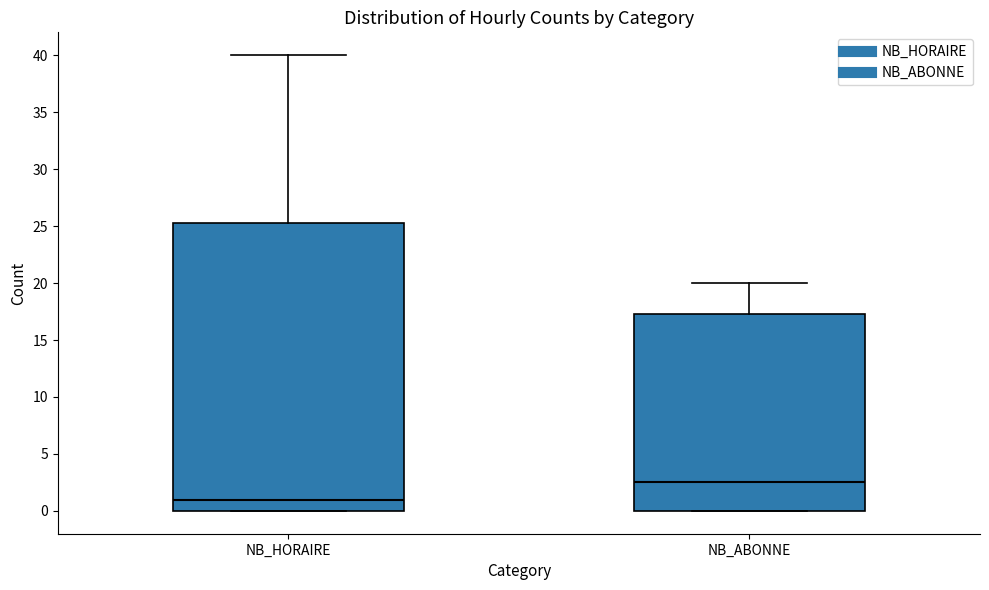

Which box's median line is the lowest?

NB_HORAIRE